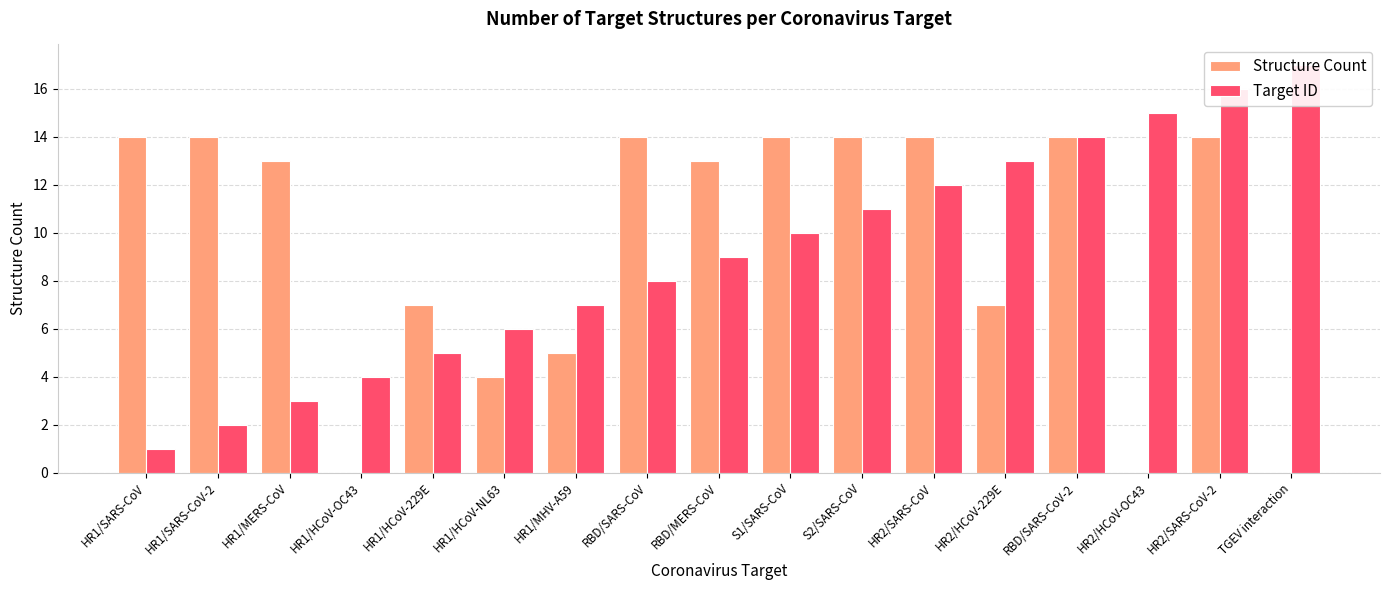

Reading left to right, transcribe all the data shown in this chart.

Structure Count: 14	14	13	0	7	4	5	14	13	14	14	14	7	14	0	14	0
Target ID: 1	2	3	4	5	6	7	8	9	10	11	12	13	14	15	16	17